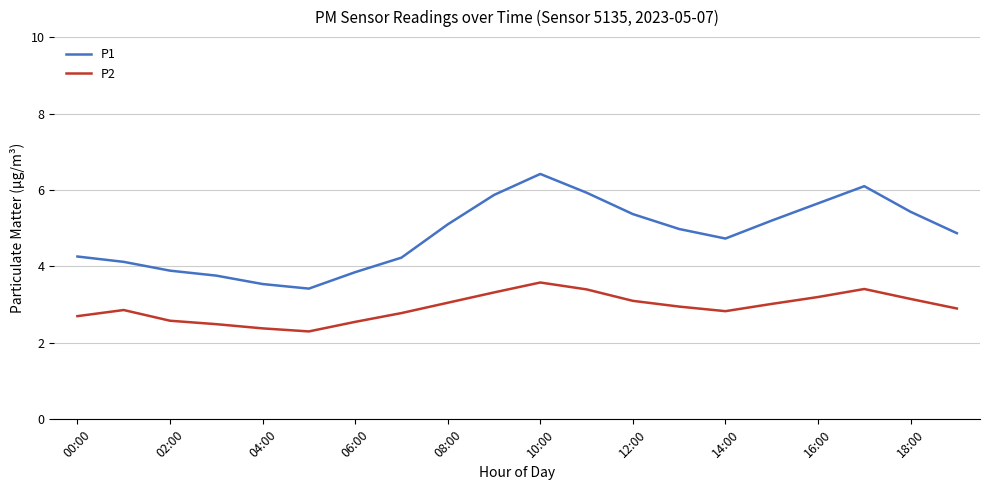

Rank the series by their average value, from highest to lowest.

P1, P2